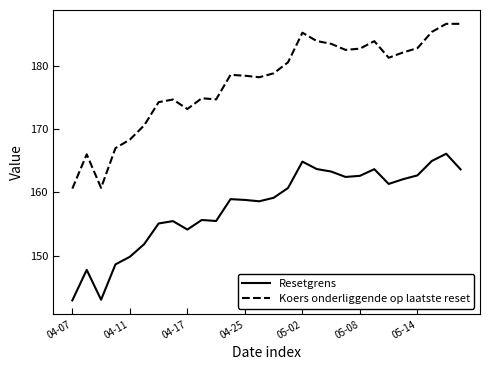

True or false: Koers onderliggende op laatste reset and Resetgrens intersect in this chart.

False